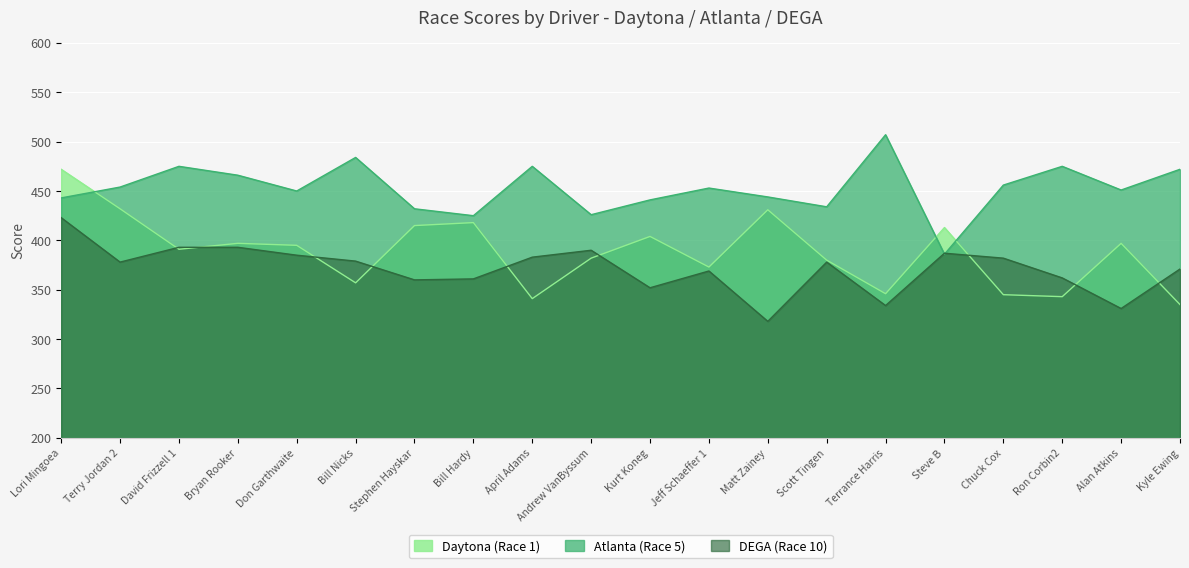

Where is the first local maximum for Daytona (Race 1)?

Bryan Rooker